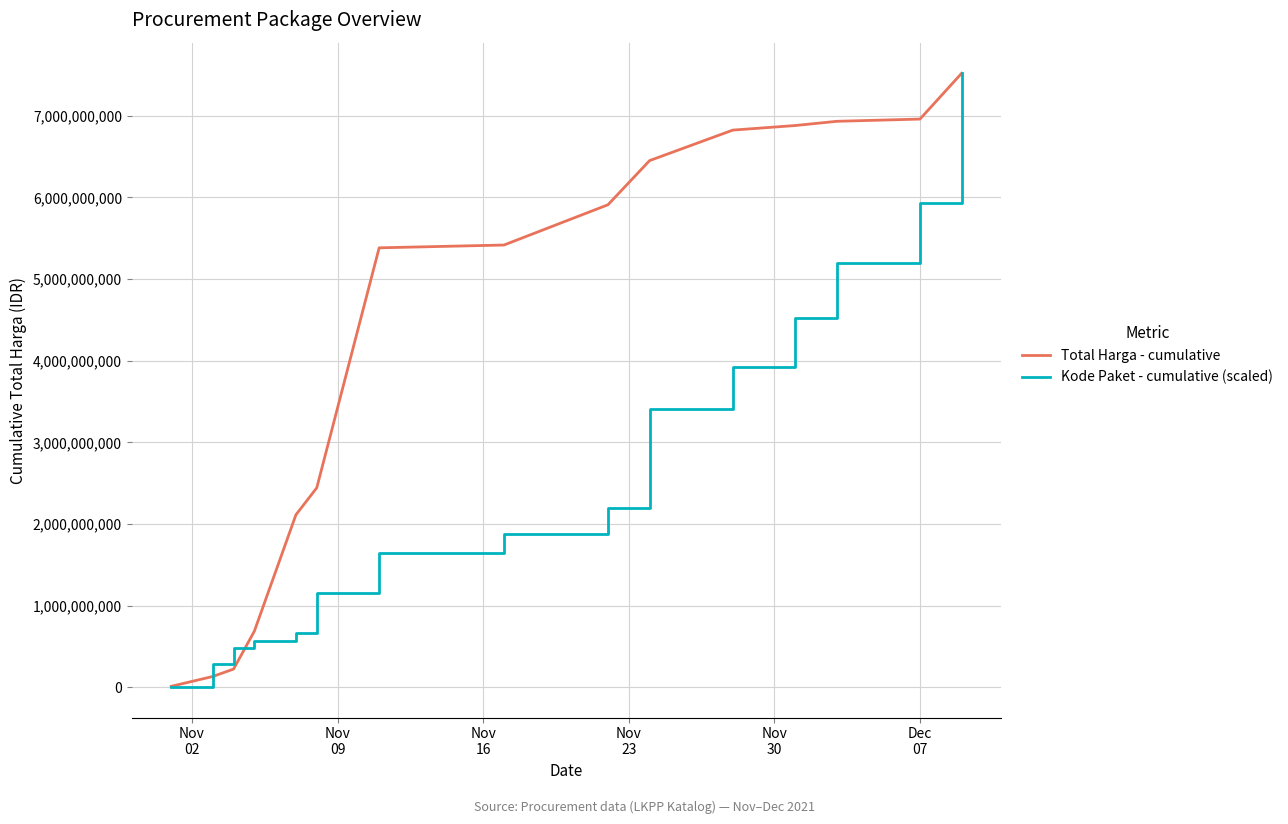

List the series in order of their overall mean, highest first.

Total Harga - cumulative, Kode Paket - cumulative (scaled)